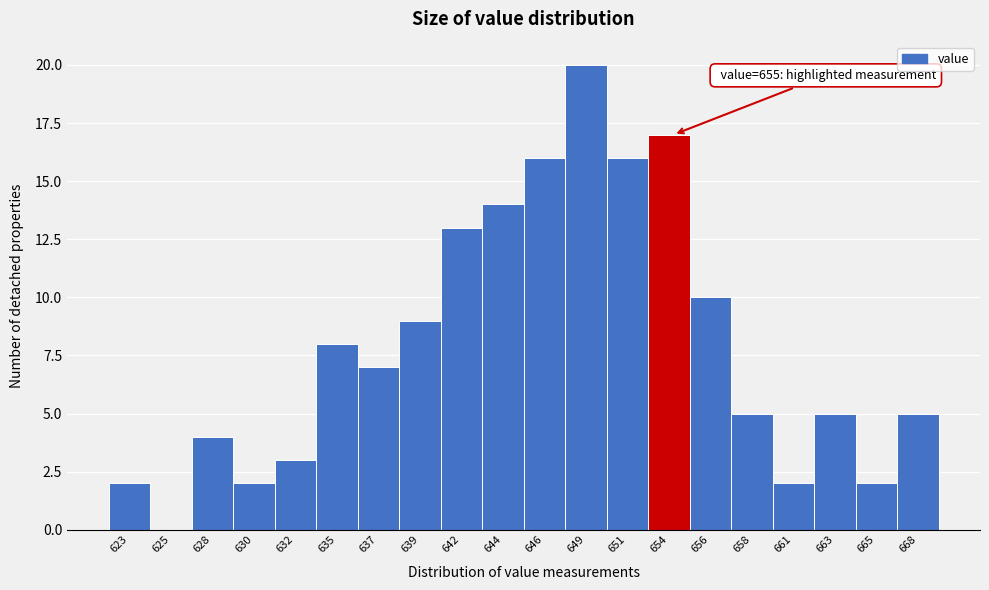

Reading left to right, list all the values displayed in this chart.

623=2	625=0	628=4	630=2	632=3	635=8	637=7	639=9	642=13	644=14	646=16	649=20	651=16	654=17	656=10	658=5	661=2	663=5	665=2	668=5